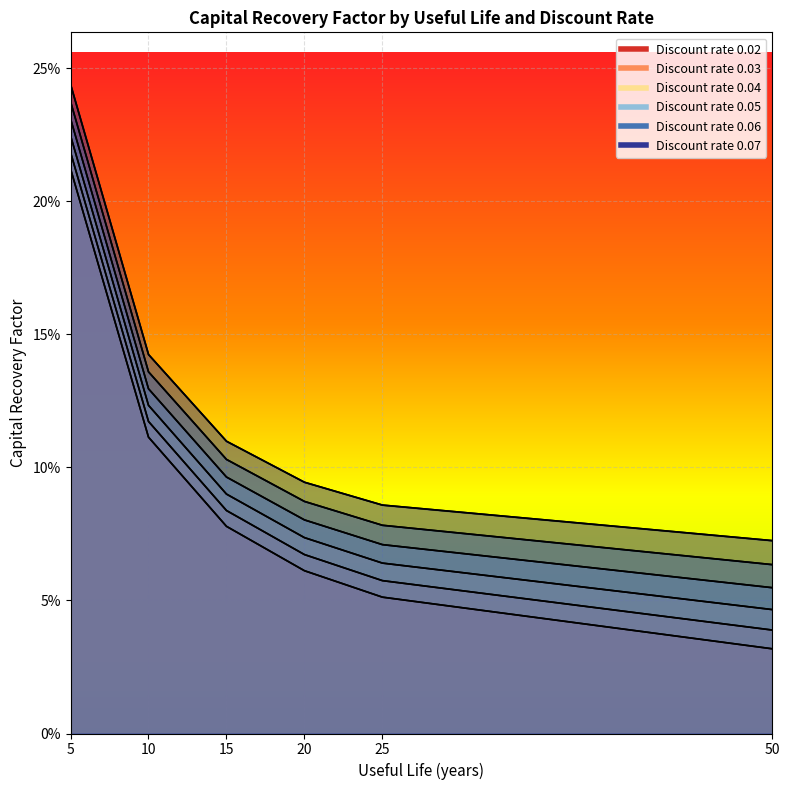

What is the highest value of the 0.02 series?

0.2